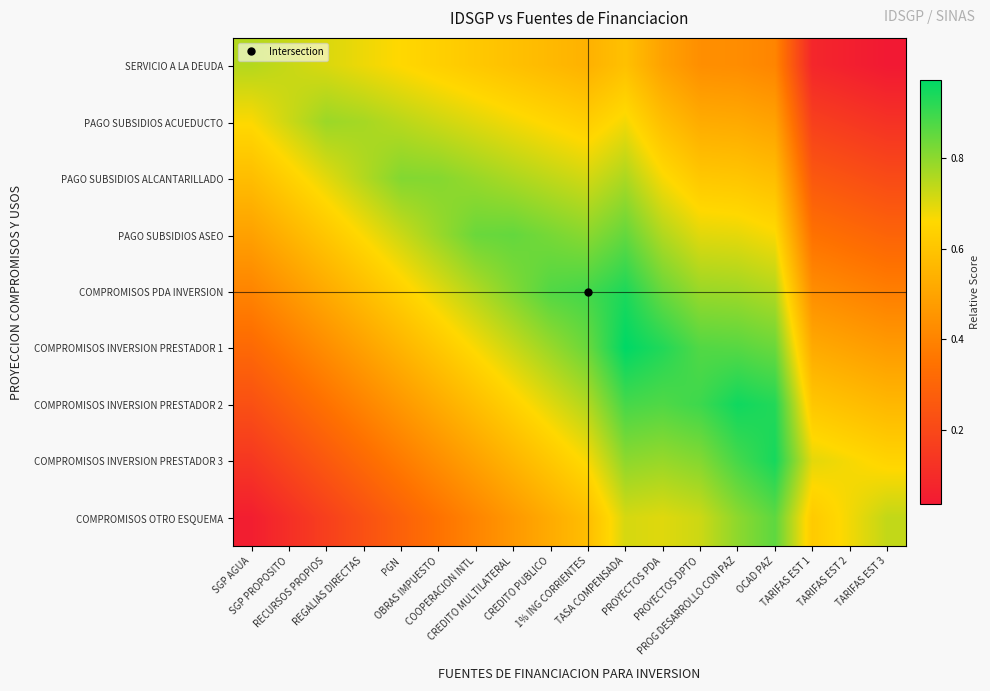

Reading left to right, extract all data points from this chart.

SERVICIO A LA DEUDA: SGP AGUA=0.8	SGP PROPOSITO=0.7	RECURSOS PROPIOS=0.7	REGALIAS DIRECTAS=0.7	PGN=0.7	OBRAS IMPUESTO=0.6	COOPERACION INTL=0.6	CREDITO MULTILATERAL=0.6	CREDITO PUBLICO=0.6	1% ING CORRIENTES=0.5	TASA COMPENSADA=0.6	PROYECTOS PDA=0.5	PROYECTOS DPTO=0.4	PROG DESARROLLO CON PAZ=0.4	OCAD PAZ=0.4	TARIFAS EST 1=0.1	TARIFAS EST 2=0.1	TARIFAS EST 3=0.0
PAGO SUBSIDIOS ACUEDUCTO: SGP AGUA=0.7	SGP PROPOSITO=0.7	RECURSOS PROPIOS=0.8	REGALIAS DIRECTAS=0.8	PGN=0.7	OBRAS IMPUESTO=0.7	COOPERACION INTL=0.7	CREDITO MULTILATERAL=0.7	CREDITO PUBLICO=0.7	1% ING CORRIENTES=0.6	TASA COMPENSADA=0.7	PROYECTOS PDA=0.6	PROYECTOS DPTO=0.5	PROG DESARROLLO CON PAZ=0.5	OCAD PAZ=0.5	TARIFAS EST 1=0.2	TARIFAS EST 2=0.1	TARIFAS EST 3=0.1
PAGO SUBSIDIOS ALCANTARILLADO: SGP AGUA=0.6	SGP PROPOSITO=0.6	RECURSOS PROPIOS=0.7	REGALIAS DIRECTAS=0.8	PGN=0.8	OBRAS IMPUESTO=0.8	COOPERACION INTL=0.8	CREDITO MULTILATERAL=0.8	CREDITO PUBLICO=0.7	1% ING CORRIENTES=0.7	TASA COMPENSADA=0.8	PROYECTOS PDA=0.7	PROYECTOS DPTO=0.6	PROG DESARROLLO CON PAZ=0.6	OCAD PAZ=0.6	TARIFAS EST 1=0.3	TARIFAS EST 2=0.2	TARIFAS EST 3=0.2
PAGO SUBSIDIOS ASEO: SGP AGUA=0.5	SGP PROPOSITO=0.5	RECURSOS PROPIOS=0.6	REGALIAS DIRECTAS=0.7	PGN=0.7	OBRAS IMPUESTO=0.8	COOPERACION INTL=0.8	CREDITO MULTILATERAL=0.9	CREDITO PUBLICO=0.8	1% ING CORRIENTES=0.8	TASA COMPENSADA=0.9	PROYECTOS PDA=0.8	PROYECTOS DPTO=0.7	PROG DESARROLLO CON PAZ=0.7	OCAD PAZ=0.7	TARIFAS EST 1=0.3	TARIFAS EST 2=0.3	TARIFAS EST 3=0.3
COMPROMISOS PDA INVERSION: SGP AGUA=0.4	SGP PROPOSITO=0.5	RECURSOS PROPIOS=0.5	REGALIAS DIRECTAS=0.6	PGN=0.6	OBRAS IMPUESTO=0.7	COOPERACION INTL=0.8	CREDITO MULTILATERAL=0.8	CREDITO PUBLICO=0.9	1% ING CORRIENTES=0.9	TASA COMPENSADA=0.9	PROYECTOS PDA=0.8	PROYECTOS DPTO=0.8	PROG DESARROLLO CON PAZ=0.8	OCAD PAZ=0.8	TARIFAS EST 1=0.4	TARIFAS EST 2=0.4	TARIFAS EST 3=0.4
COMPROMISOS INVERSION PRESTADOR 1: SGP AGUA=0.3	SGP PROPOSITO=0.4	RECURSOS PROPIOS=0.4	REGALIAS DIRECTAS=0.5	PGN=0.6	OBRAS IMPUESTO=0.6	COOPERACION INTL=0.7	CREDITO MULTILATERAL=0.7	CREDITO PUBLICO=0.8	1% ING CORRIENTES=0.8	TASA COMPENSADA=1.0	PROYECTOS PDA=0.9	PROYECTOS DPTO=0.9	PROG DESARROLLO CON PAZ=0.9	OCAD PAZ=0.8	TARIFAS EST 1=0.5	TARIFAS EST 2=0.5	TARIFAS EST 3=0.5
COMPROMISOS INVERSION PRESTADOR 2: SGP AGUA=0.2	SGP PROPOSITO=0.3	RECURSOS PROPIOS=0.3	REGALIAS DIRECTAS=0.4	PGN=0.5	OBRAS IMPUESTO=0.5	COOPERACION INTL=0.6	CREDITO MULTILATERAL=0.6	CREDITO PUBLICO=0.7	1% ING CORRIENTES=0.8	TASA COMPENSADA=0.9	PROYECTOS PDA=0.9	PROYECTOS DPTO=0.9	PROG DESARROLLO CON PAZ=1.0	OCAD PAZ=0.9	TARIFAS EST 1=0.6	TARIFAS EST 2=0.6	TARIFAS EST 3=0.6
COMPROMISOS INVERSION PRESTADOR 3: SGP AGUA=0.1	SGP PROPOSITO=0.2	RECURSOS PROPIOS=0.3	REGALIAS DIRECTAS=0.3	PGN=0.4	OBRAS IMPUESTO=0.4	COOPERACION INTL=0.5	CREDITO MULTILATERAL=0.6	CREDITO PUBLICO=0.6	1% ING CORRIENTES=0.7	TASA COMPENSADA=0.8	PROYECTOS PDA=0.8	PROYECTOS DPTO=0.8	PROG DESARROLLO CON PAZ=0.9	OCAD PAZ=0.9	TARIFAS EST 1=0.7	TARIFAS EST 2=0.7	TARIFAS EST 3=0.6
COMPROMISOS OTRO ESQUEMA: SGP AGUA=0.1	SGP PROPOSITO=0.1	RECURSOS PROPIOS=0.2	REGALIAS DIRECTAS=0.2	PGN=0.3	OBRAS IMPUESTO=0.3	COOPERACION INTL=0.4	CREDITO MULTILATERAL=0.5	CREDITO PUBLICO=0.5	1% ING CORRIENTES=0.6	TASA COMPENSADA=0.7	PROYECTOS PDA=0.7	PROYECTOS DPTO=0.7	PROG DESARROLLO CON PAZ=0.8	OCAD PAZ=0.9	TARIFAS EST 1=0.6	TARIFAS EST 2=0.7	TARIFAS EST 3=0.7